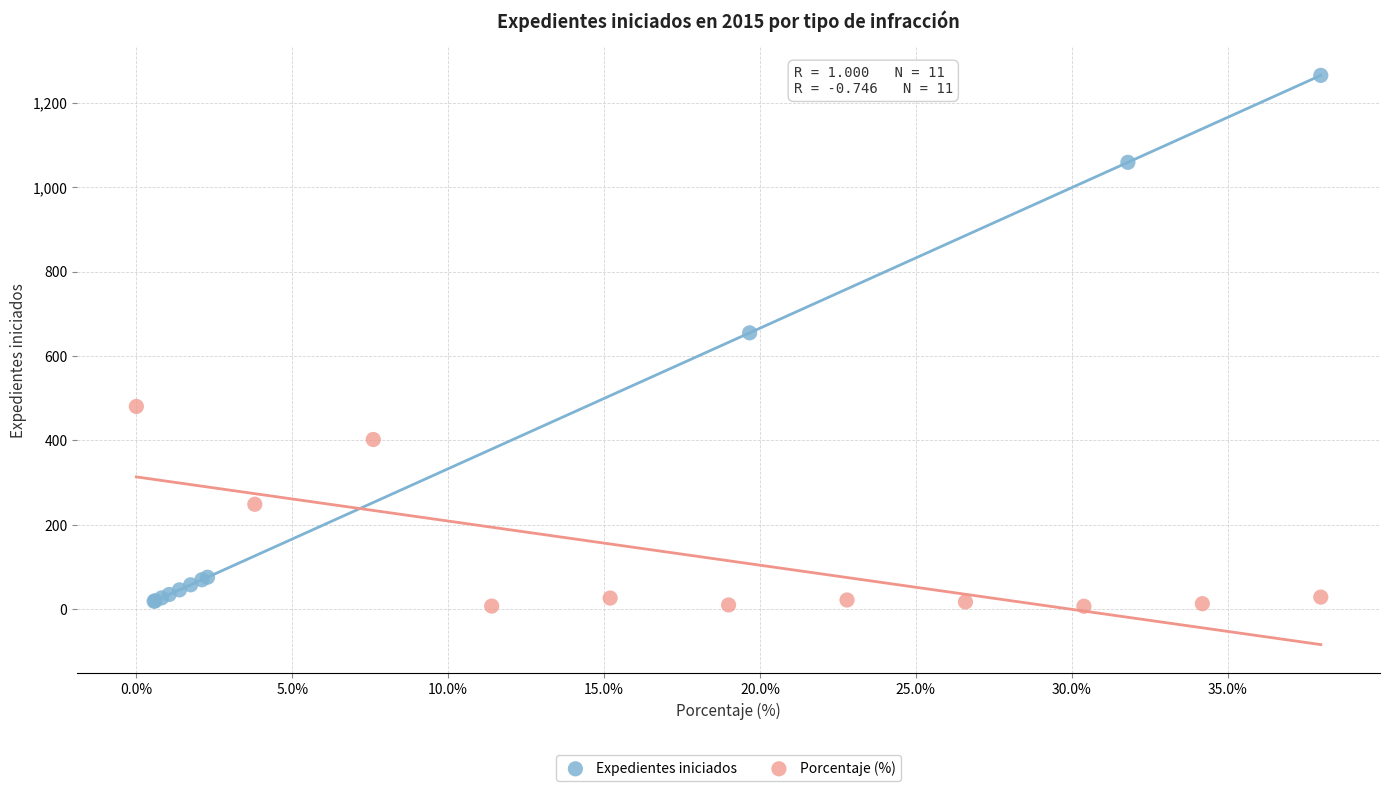

Which series reaches the maximum Y coordinate?

Expedientes iniciados